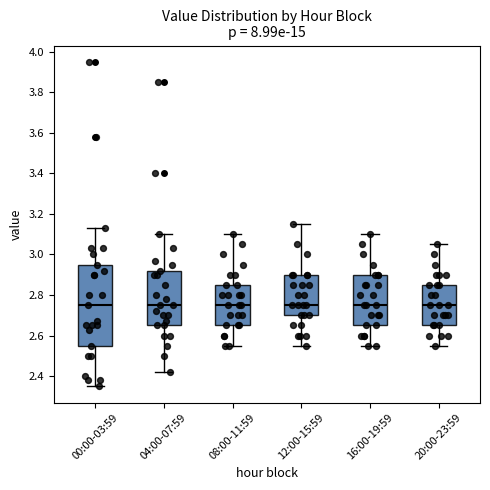

Where does the median line of the box for 08:00-11:59 sit on the y-axis? The values are not printed on the chart, so give them approximately, as read against the axis.

2.76